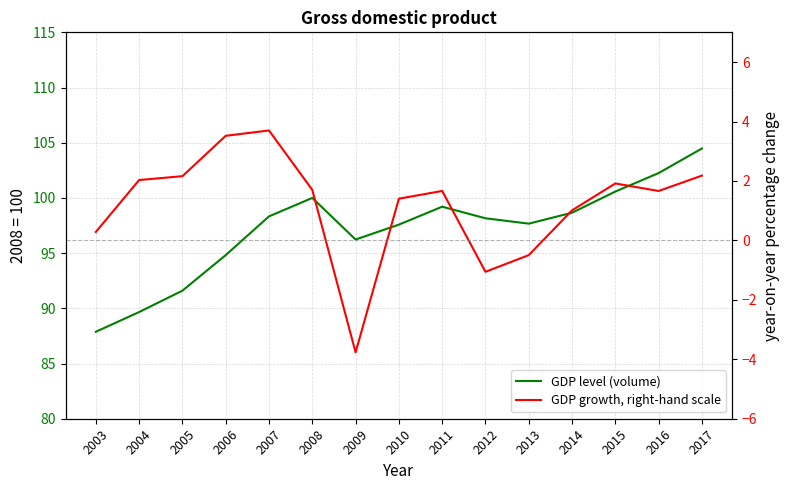

Which label corresponds to the smallest value in the chart?

2009